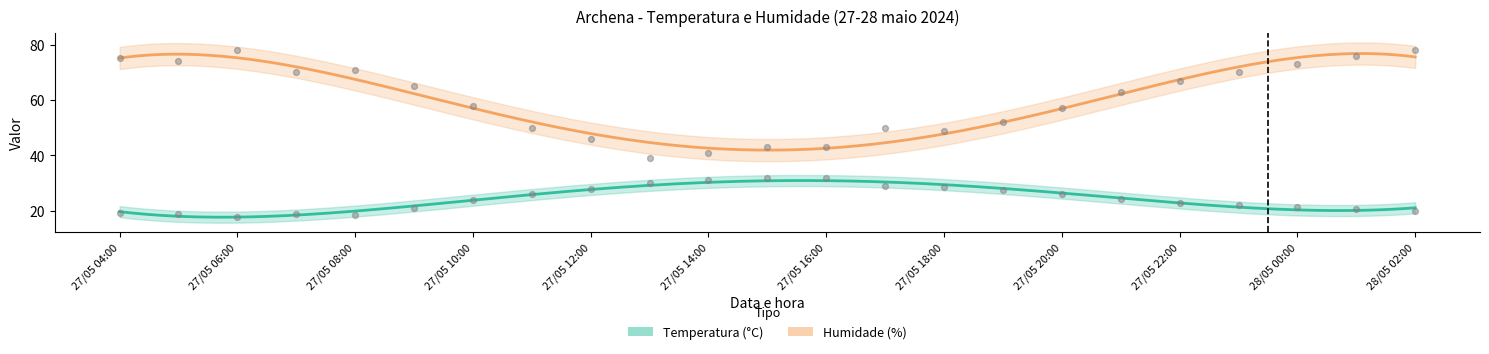

At how many categories does at least one series exceed 64?

11